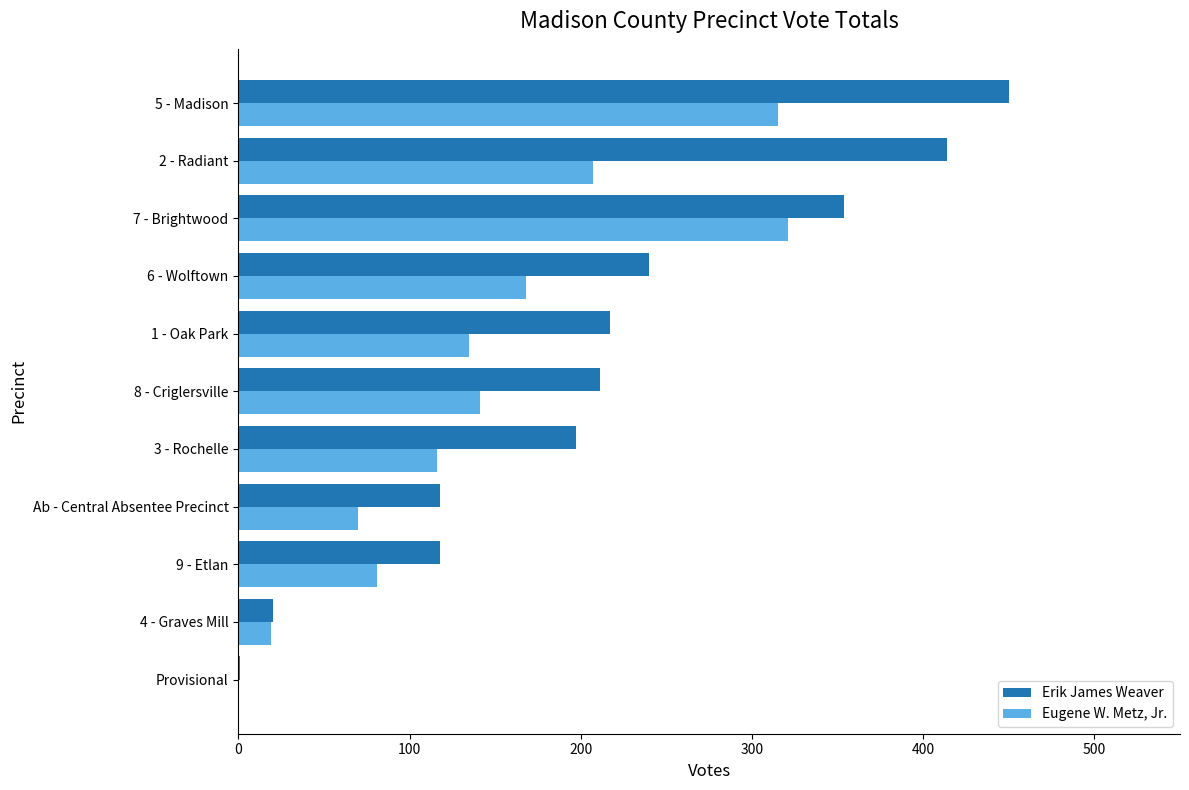

The value of Erik James Weaver at 7 - Brightwood is 354. True or false?

True